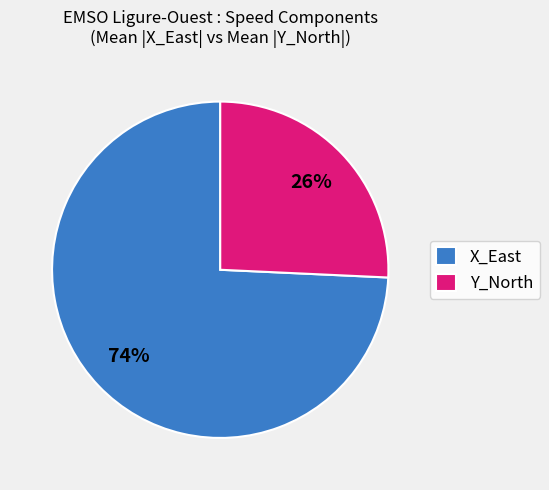

True or false: X_East accounts for 86% of the total.

False